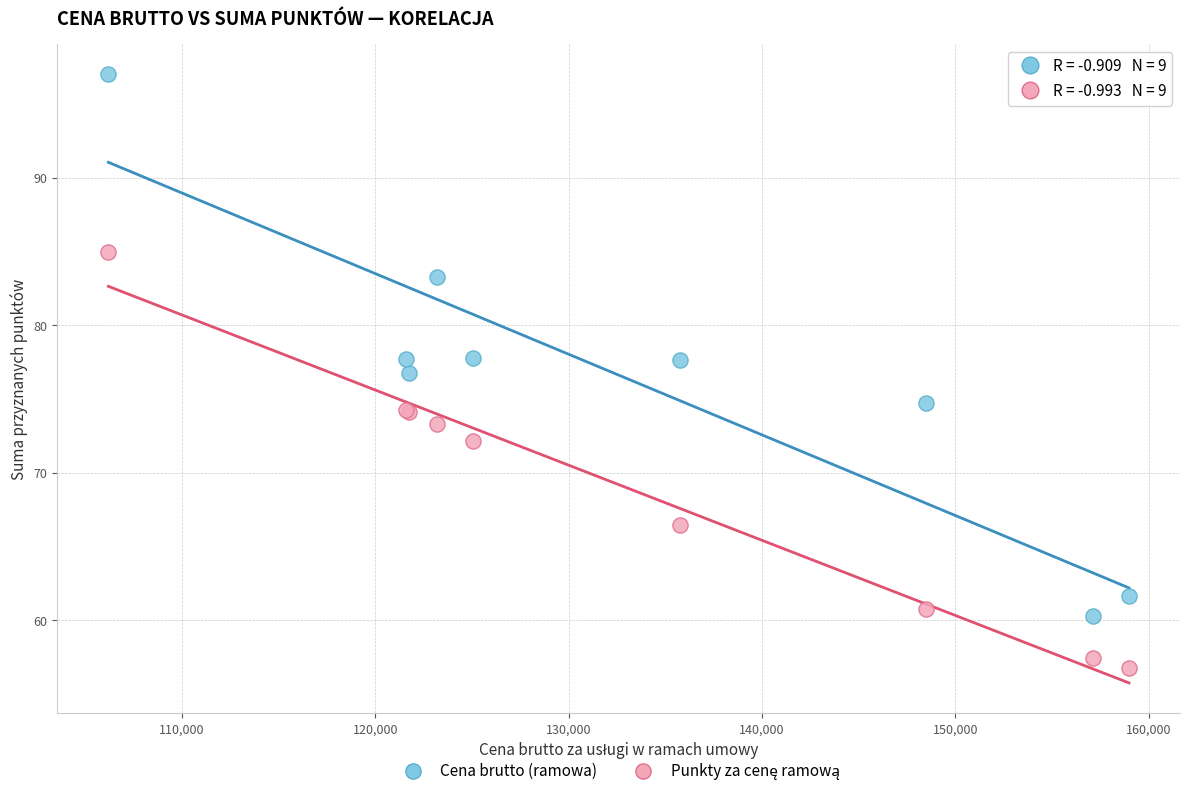

Across all series, what Y value is closest to 76?

76.8